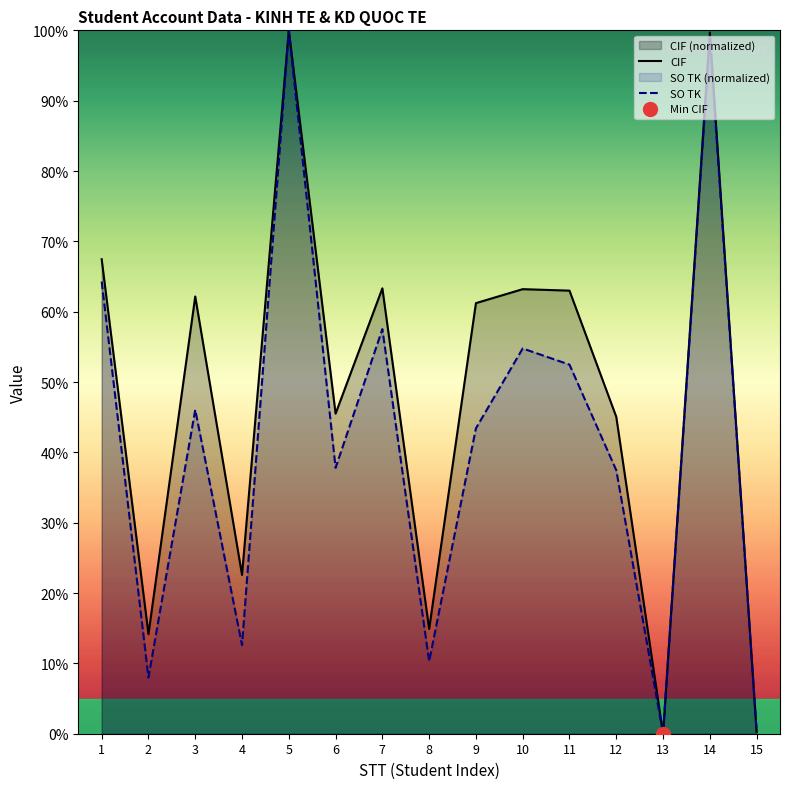

How many lines are shown in the chart?

2